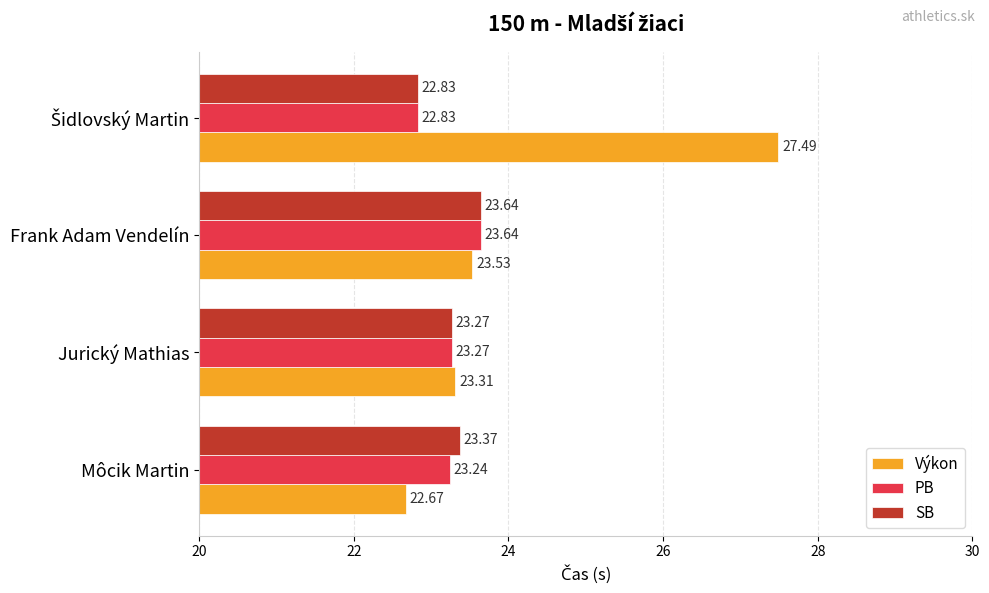

Which series has the largest range (max minus min)?

Výkon